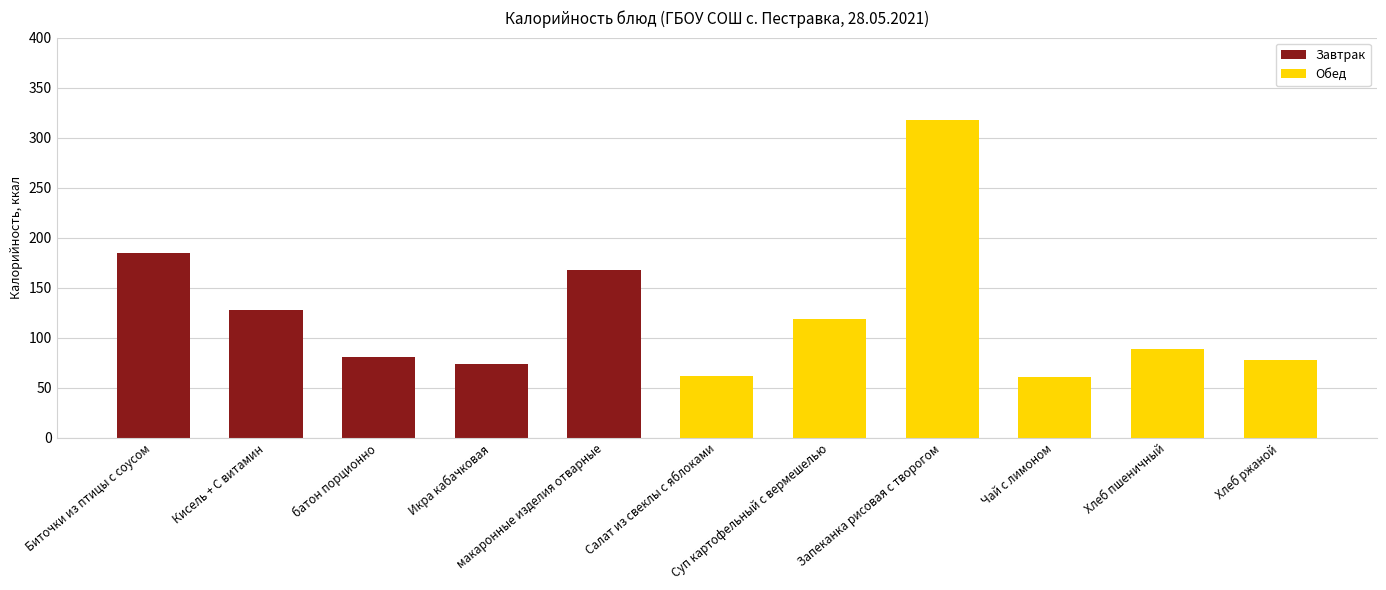

What is the sum of all Завтрак values?

636